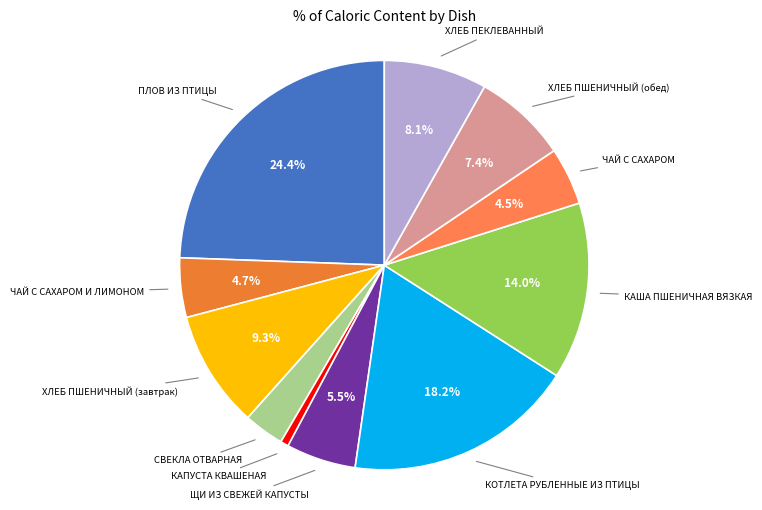

To the nearest percent, what is the average slice percentage?

9%